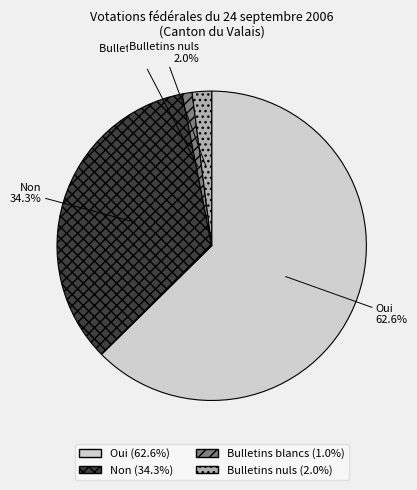

To the nearest percent, what portion does Oui represent?

63%